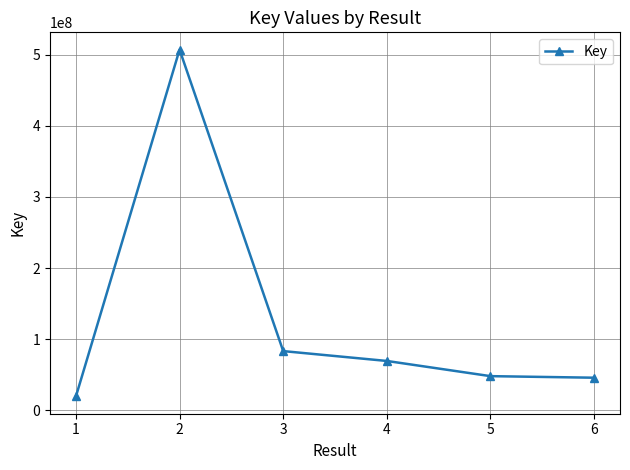

The value at 6 is 45601370. True or false?

True